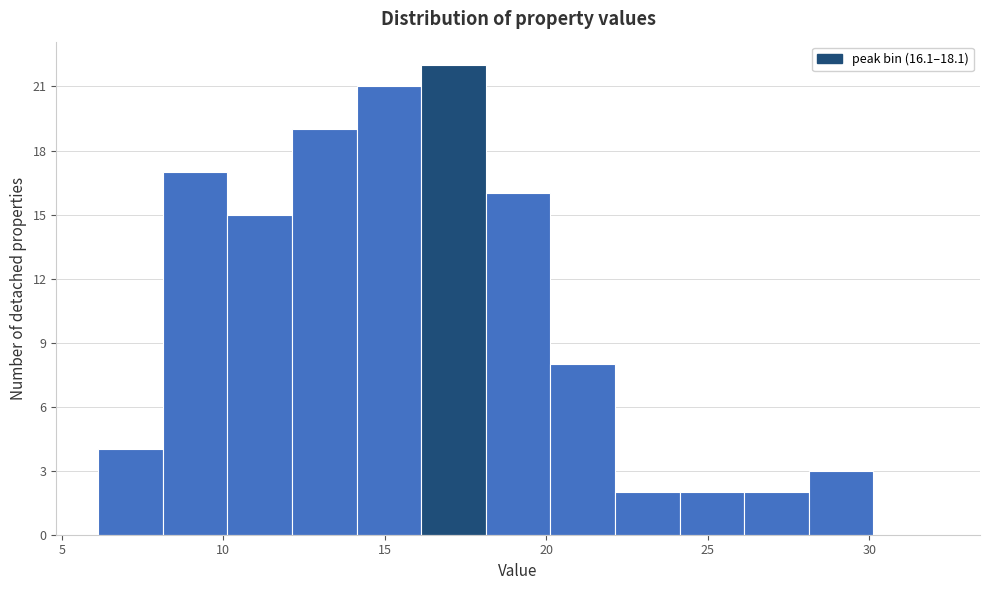

Which range on the x-axis has the tallest bar?

16 to 18